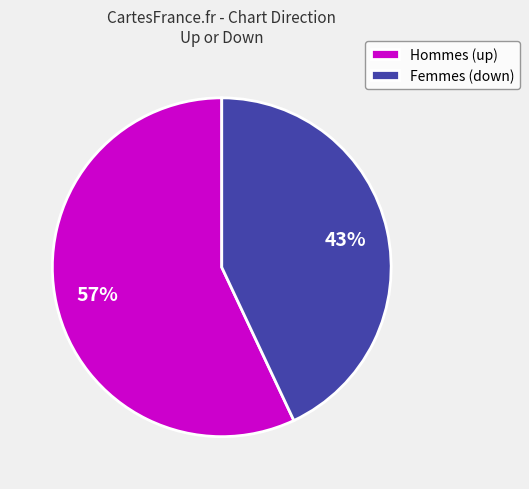

Rank the categories by value from highest to lowest.

Hommes (up), Femmes (down)